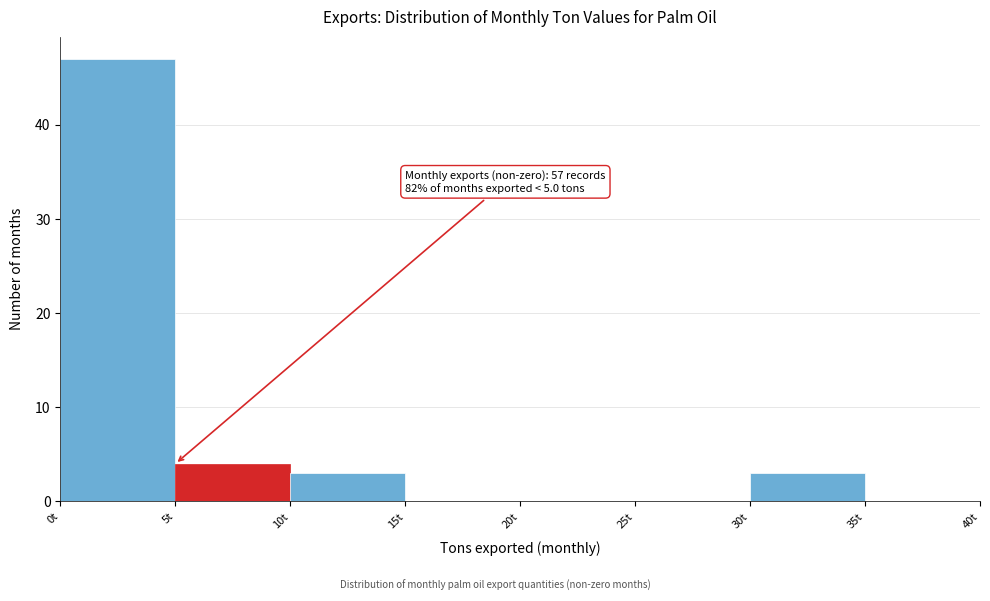

Which range on the x-axis has the tallest bar?

0 to 5